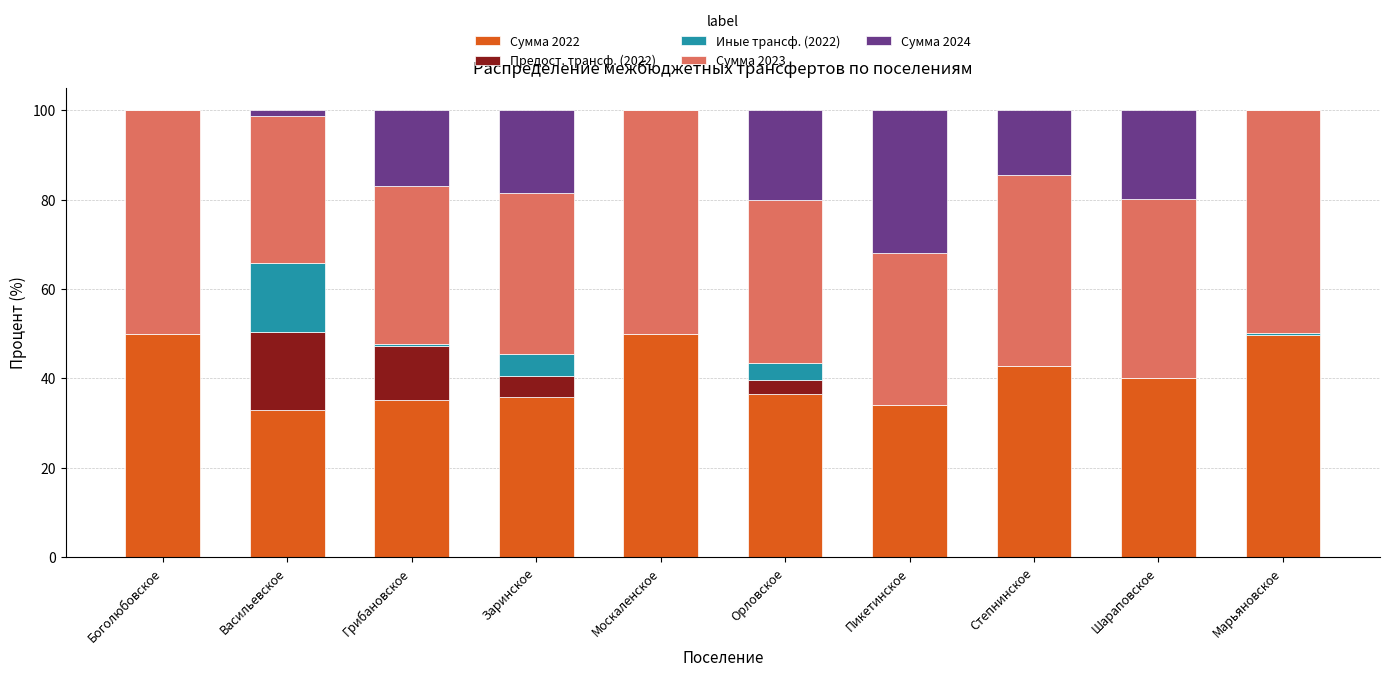

True or false: Сумма 2022 has a value of 50.0 at Москаленское.

True